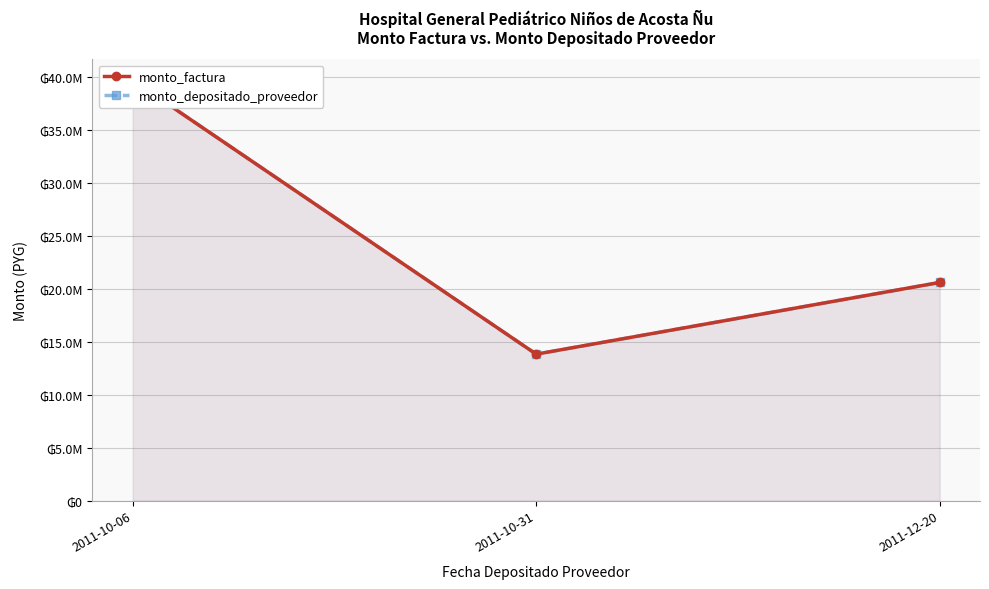

How many data points does each series have?

3